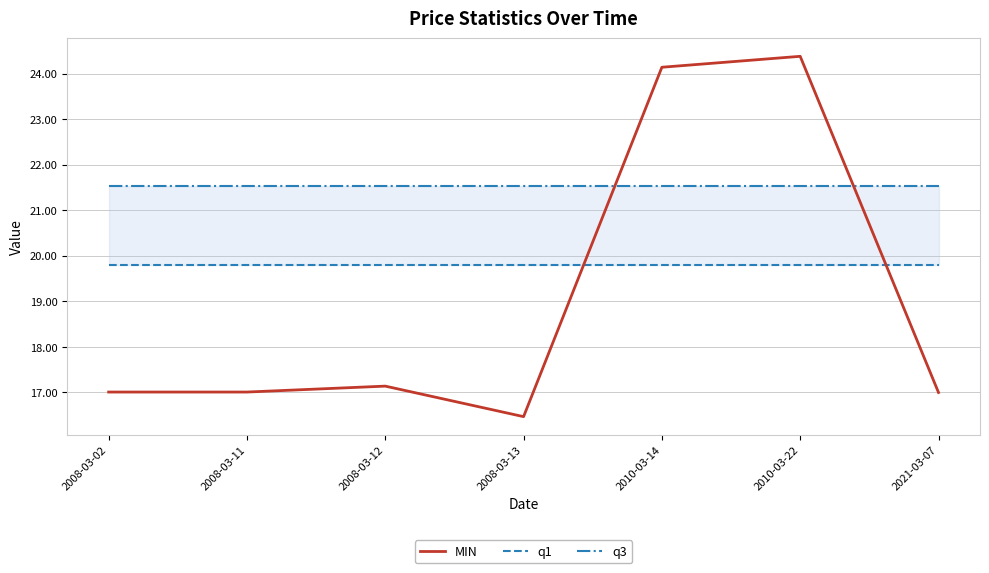

What is the spread (max minus min) of values at 2008-03-12?

4.4